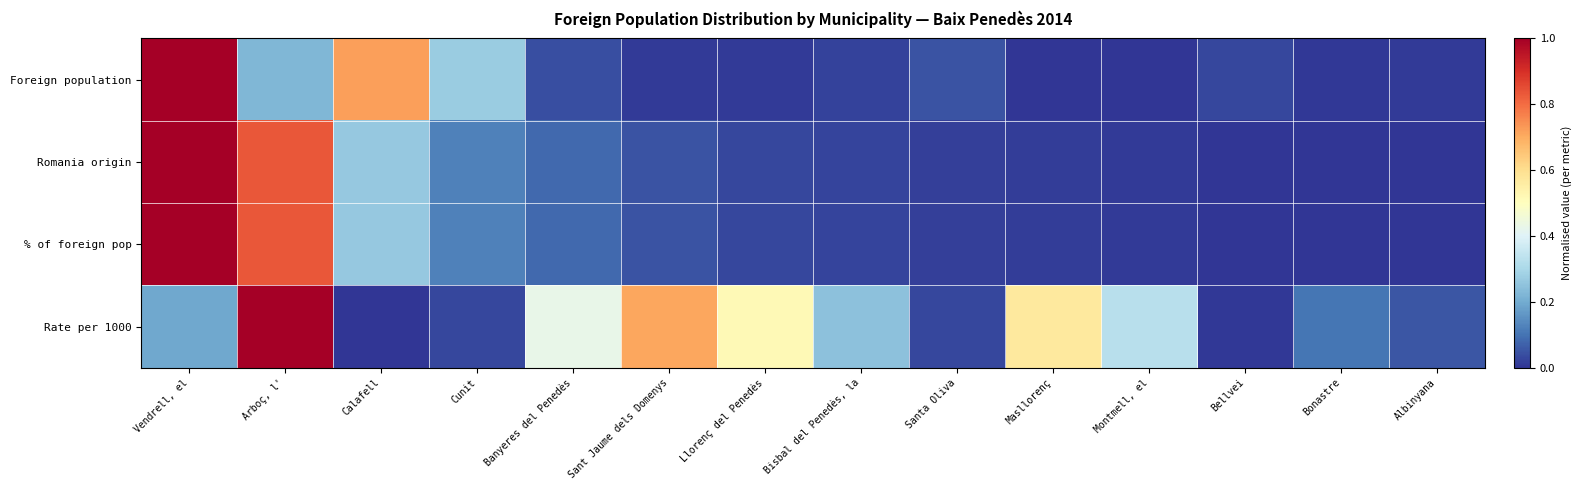

Which series has the largest total across all categories?

Rate per 1000